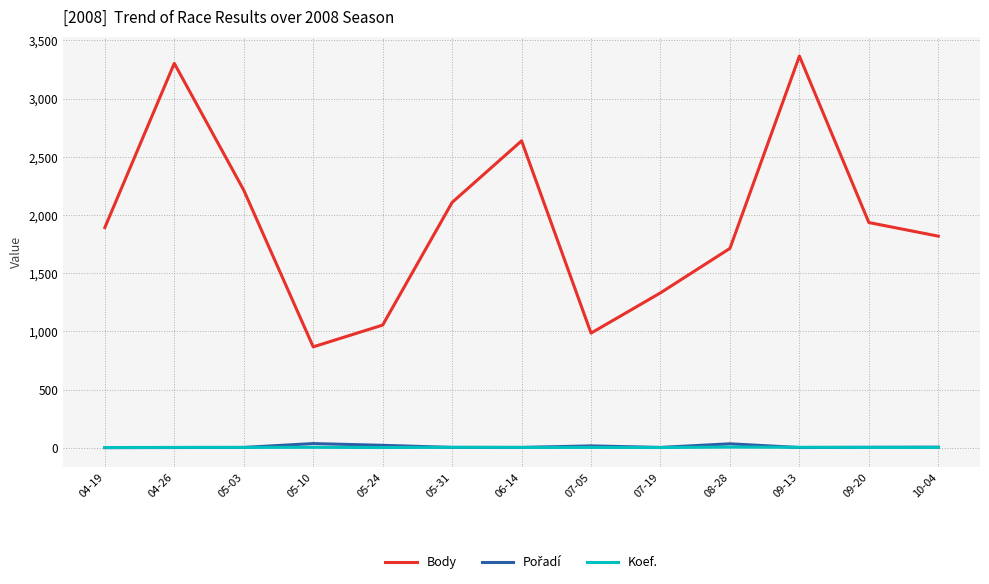

True or false: Body has a value of 2637 at 06-14.

True